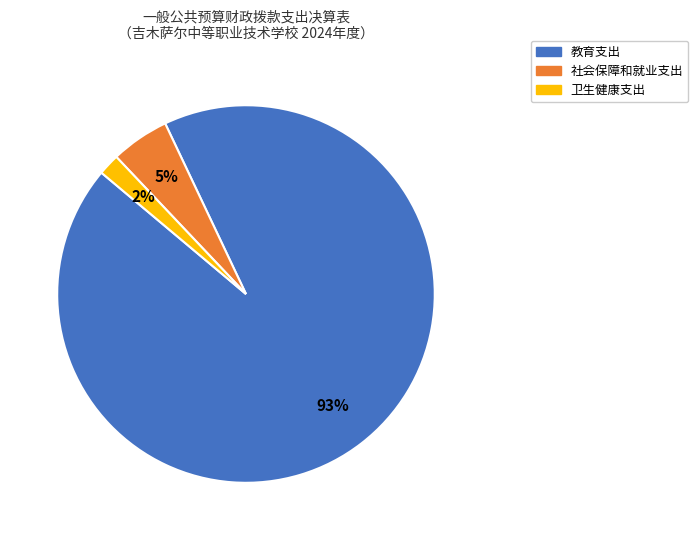

Which slice represents more than half of the pie?

教育支出